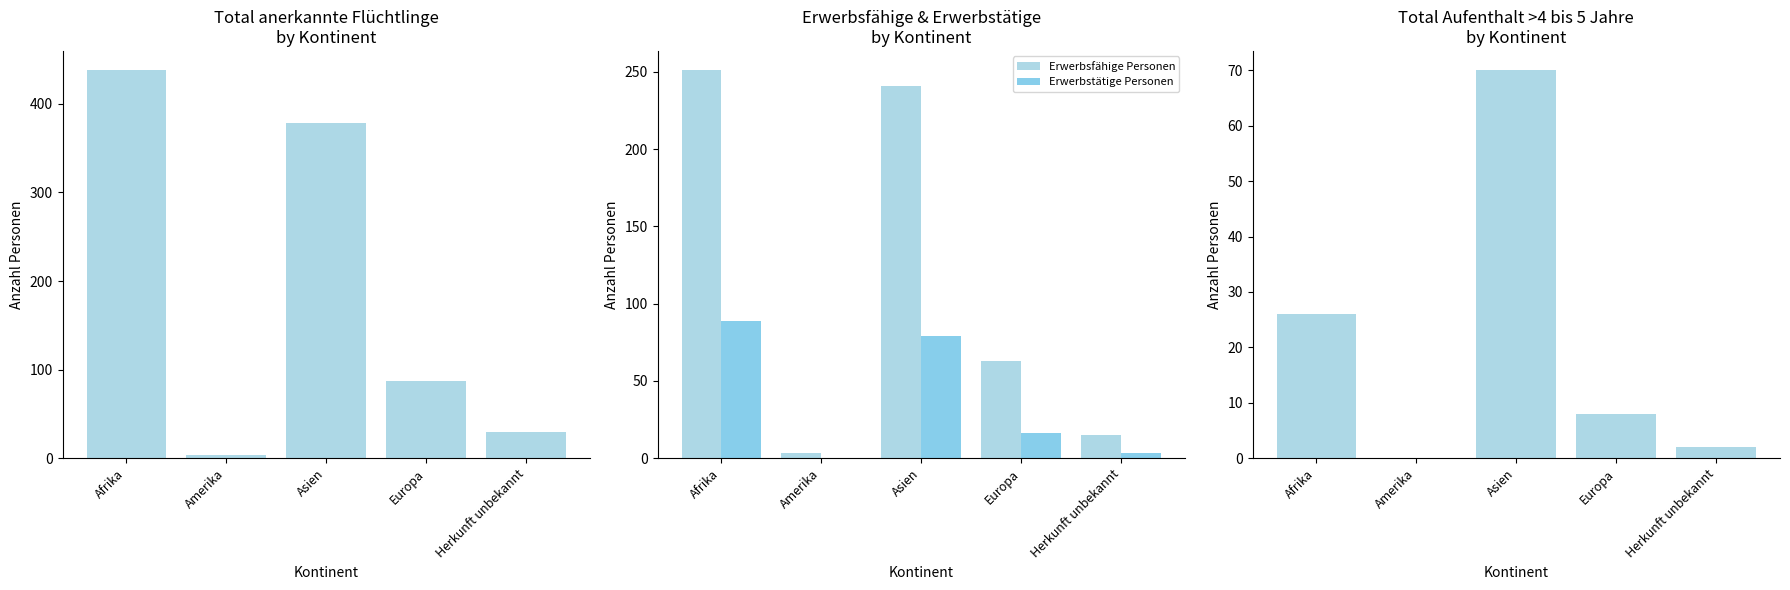

Count the number of categories in the chart.

5